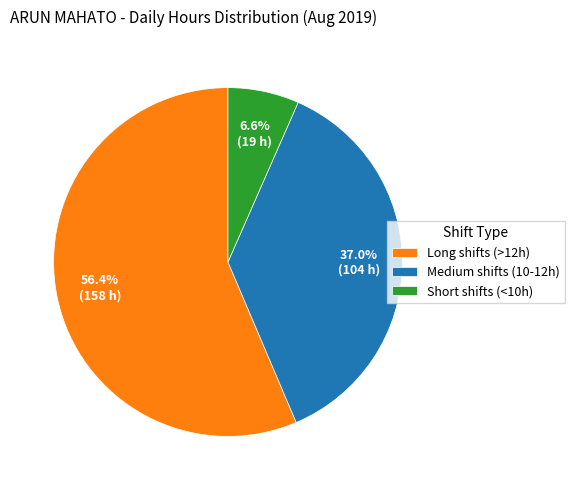

To the nearest percent, what is the average slice percentage?

33%